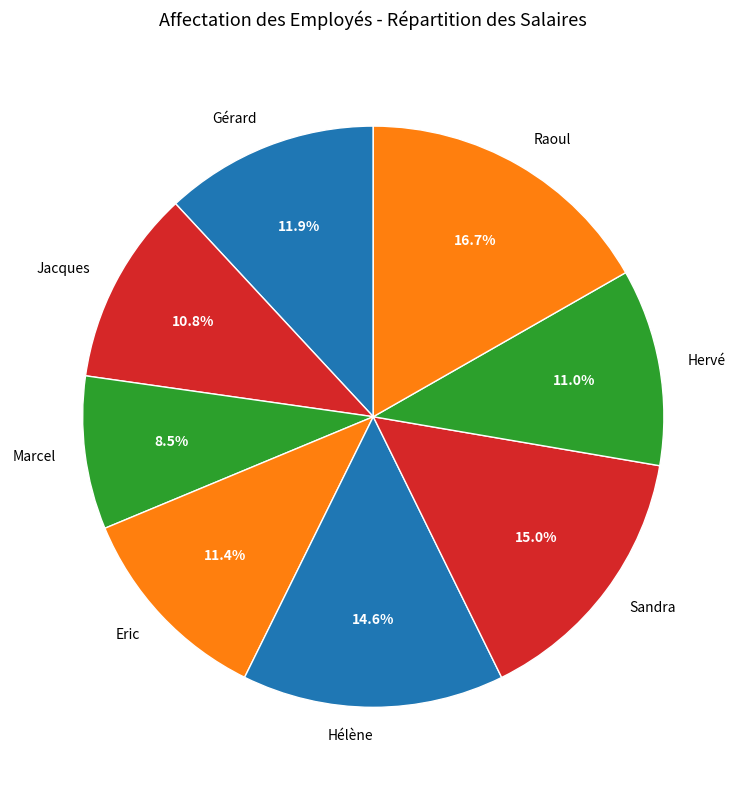

Combined, do Hélène and Eric account for over 50%?

No